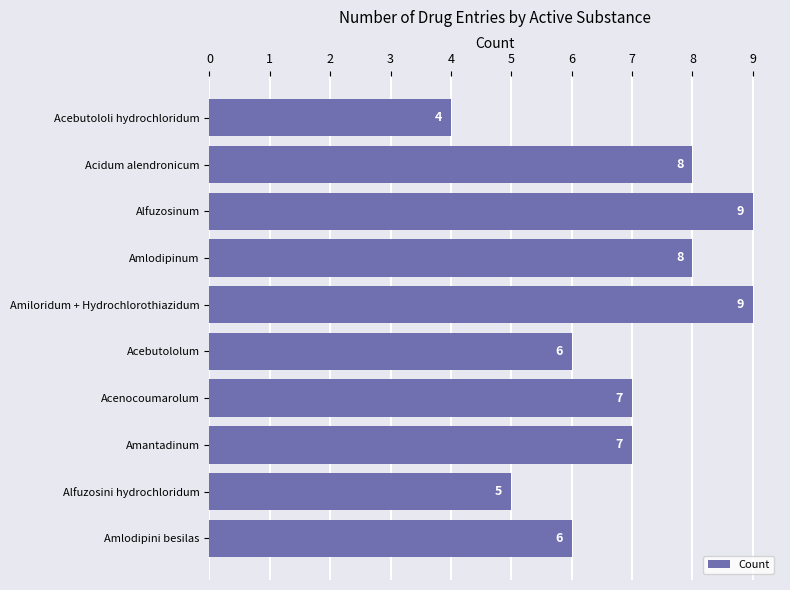

What is the change in value from Acebutololum to Amiloridum + Hydrochlorothiazidum?

+3